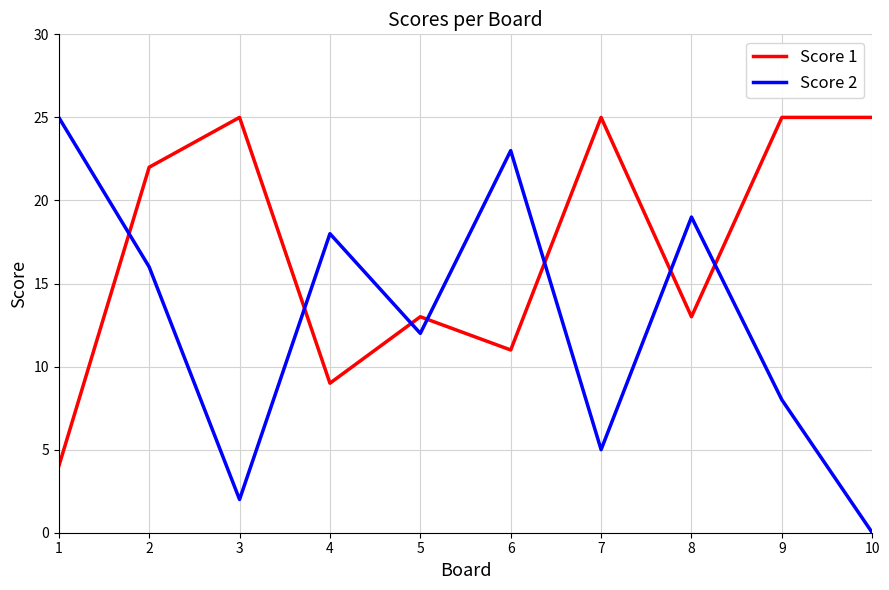

The Score 1 series shows 34 at 9. True or false?

False